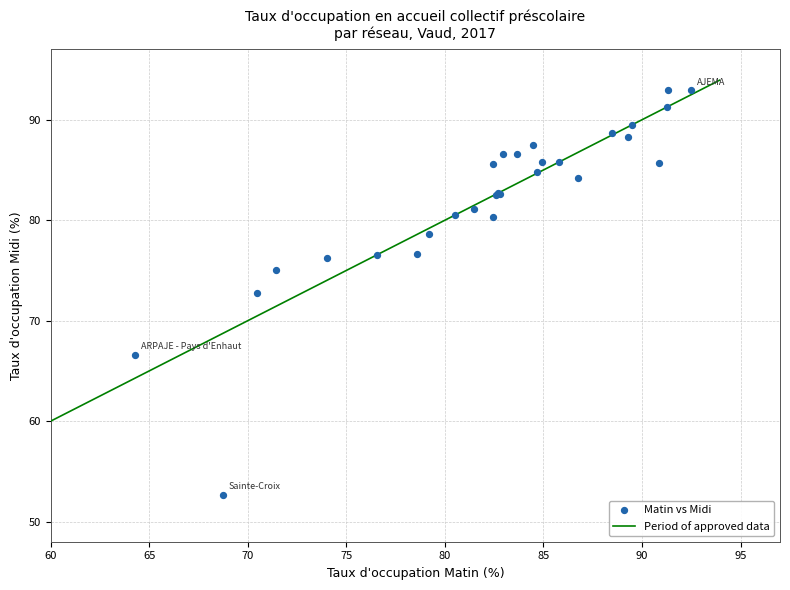

What Y value in the scatter plot is closest to 72?

72.8